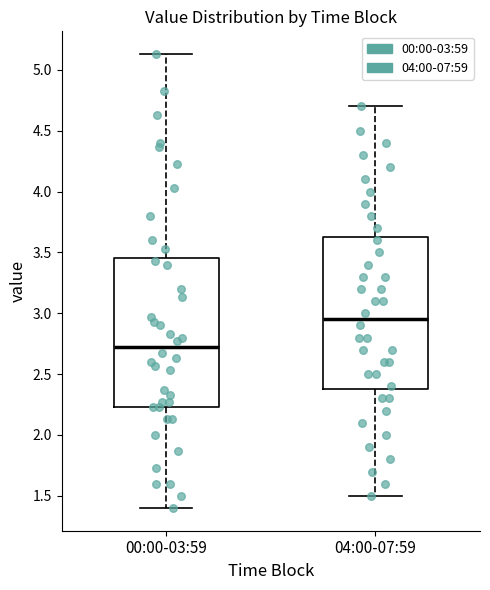

Where does the upper whisker of the box for 00:00-03:59 end on the y-axis? The values are not printed on the chart, so give them approximately, as read against the axis.

5.15